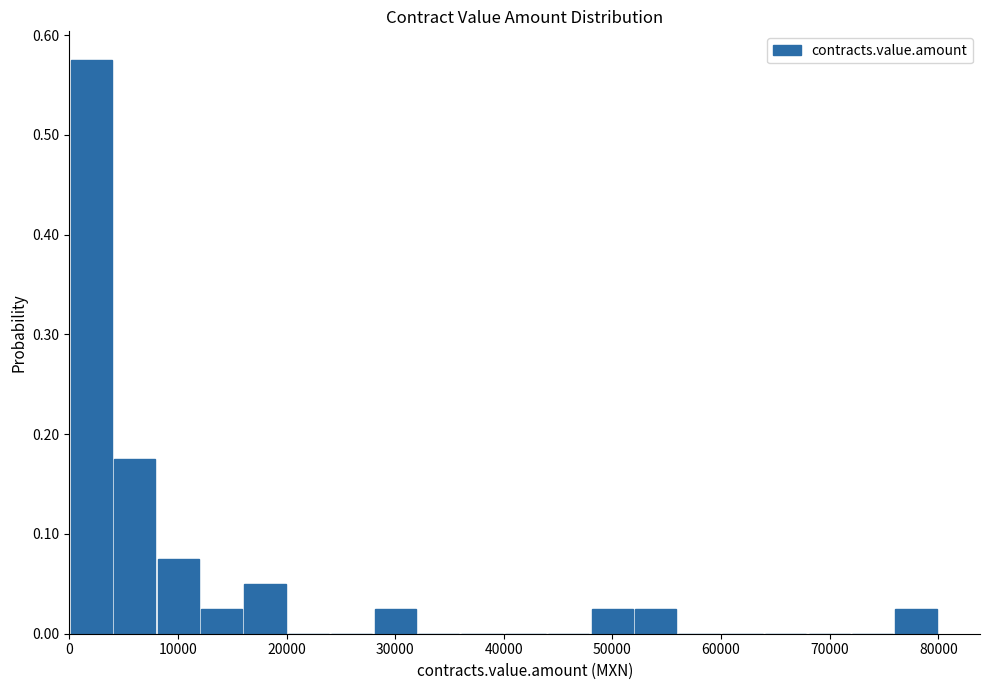

Around what value on the x-axis is the tallest bar? Give the approximate position of its centre, as read against the axis.

2000